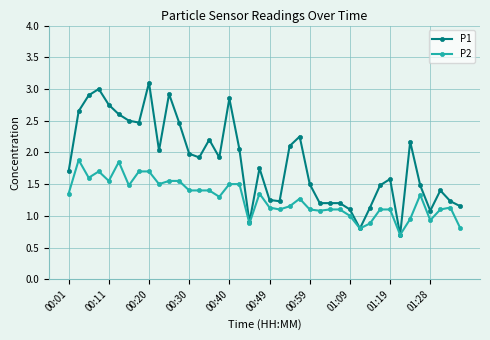

List the series in order of their overall mean, lowest first.

P2, P1